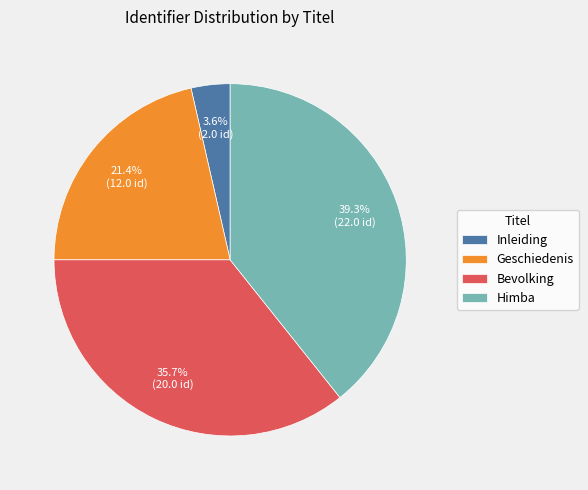

To the nearest percent, what portion does Inleiding represent?

4%